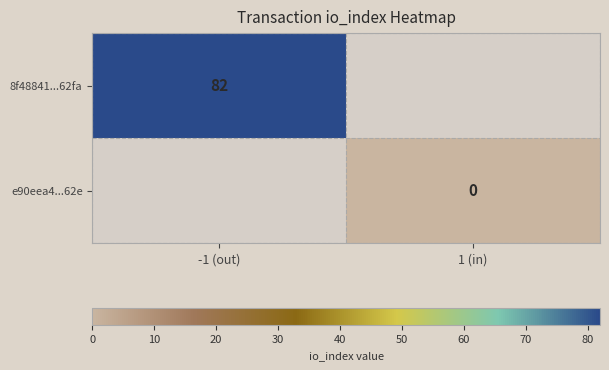

What is the difference between the 8f48841...62fa values at 1 (in) and -1 (out)?

82